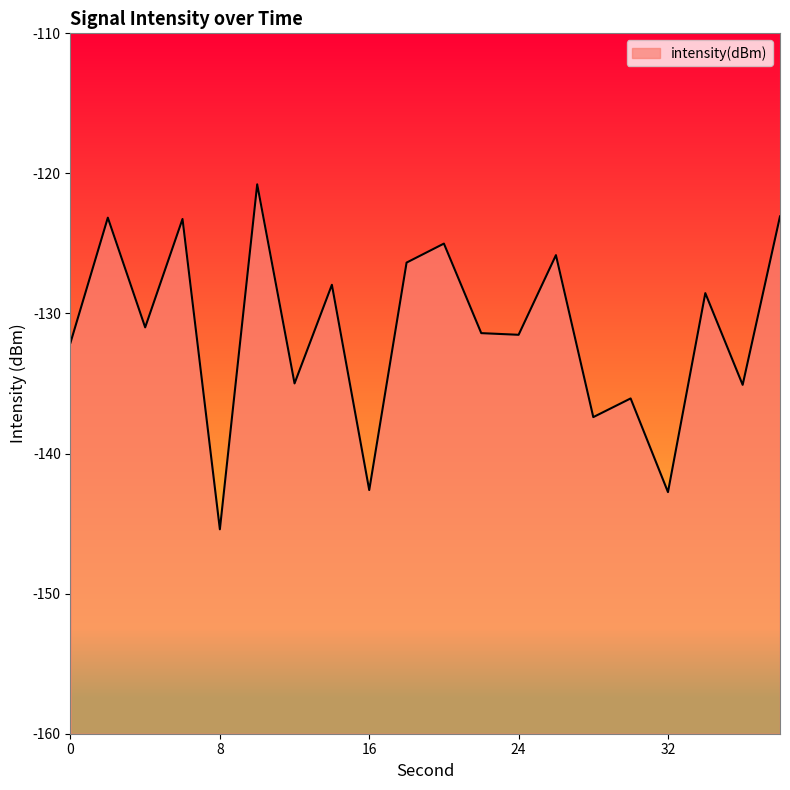

Reading right to left, transcribe all the data shown in this chart.

-123.1	-135.1	-128.5	-142.8	-136.1	-137.4	-125.8	-131.5	-131.4	-125.0	-126.4	-142.6	-128.0	-135.0	-120.8	-145.4	-123.3	-131.0	-123.2	-132.1